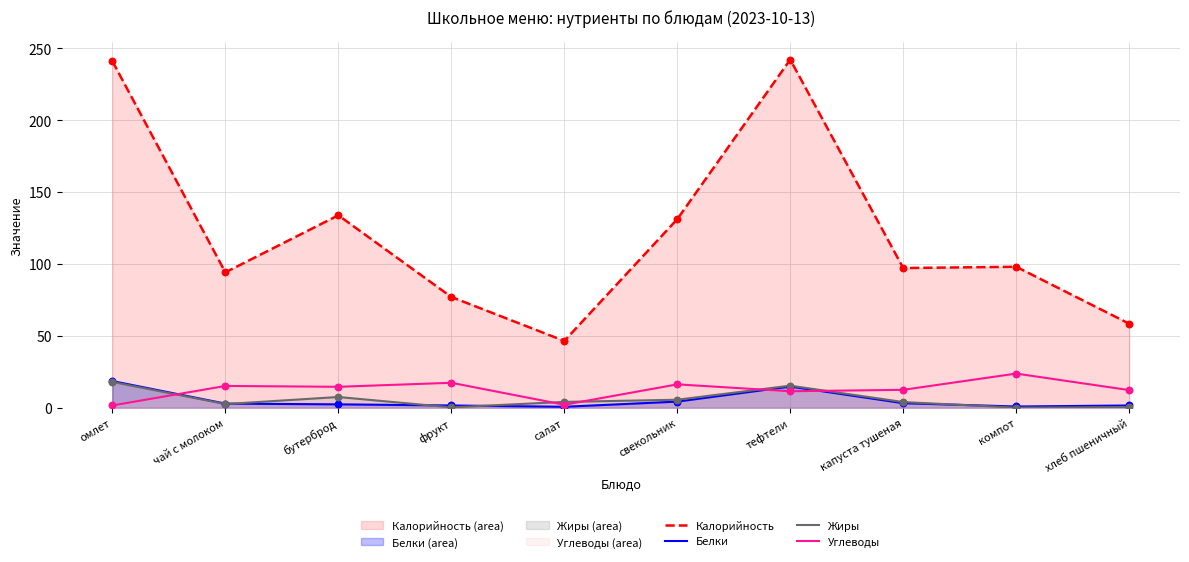

What is the total value across all series at свекольник?

157.0